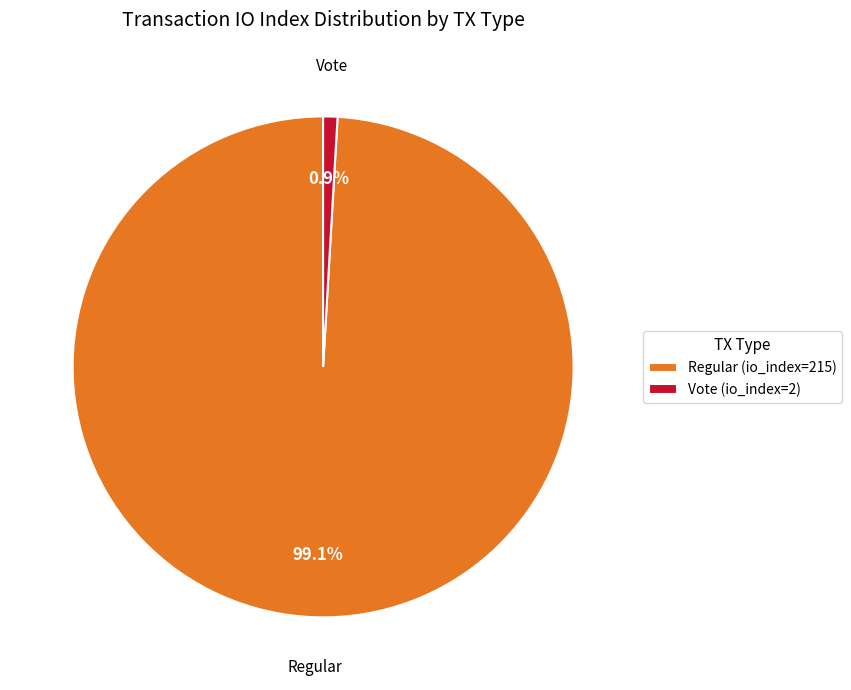

To the nearest percent, what is the average slice percentage?

50%